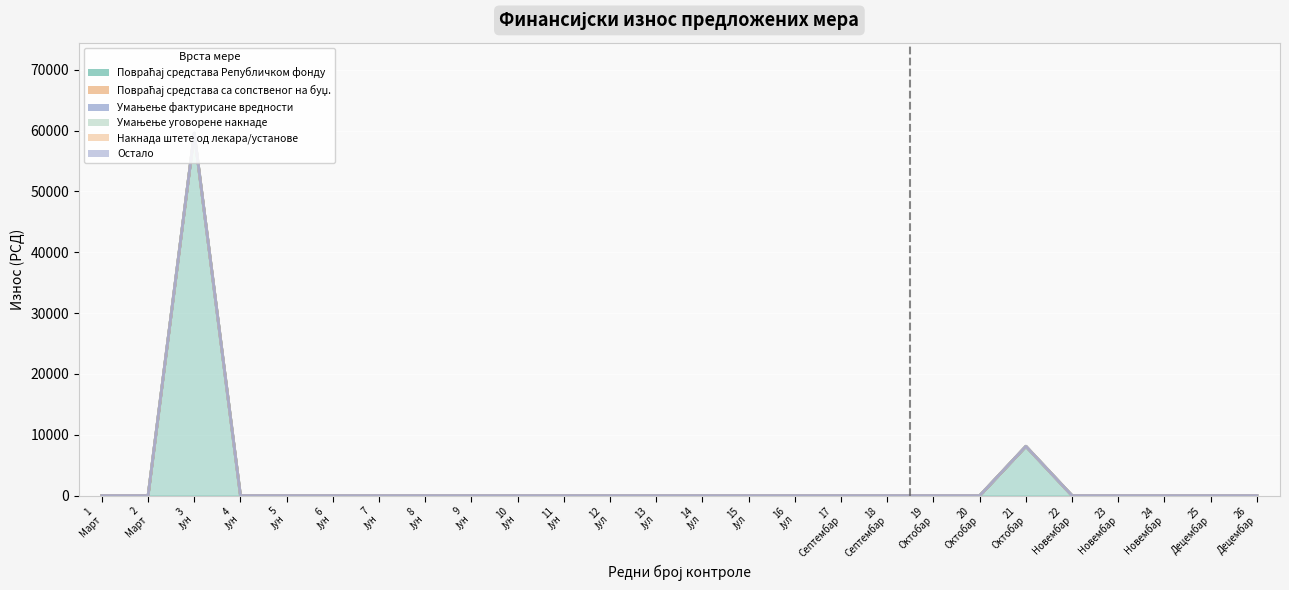

List the series in order of their peak value, highest first.

Повраћај средстава Републичком фонду, Повраћај средстава са сопственог на буџ., Умањење фактурисане вредности, Умањење уговорене накнаде, Накнада штете од лекара/установе, Остало